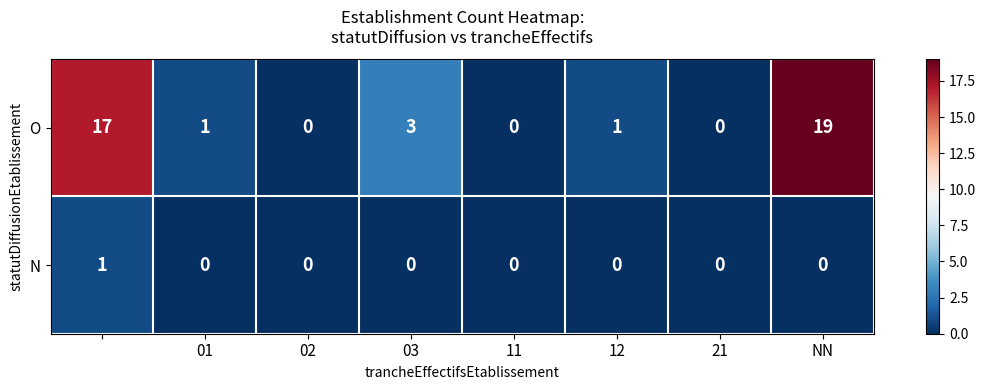

Which series has the largest total across all categories?

O